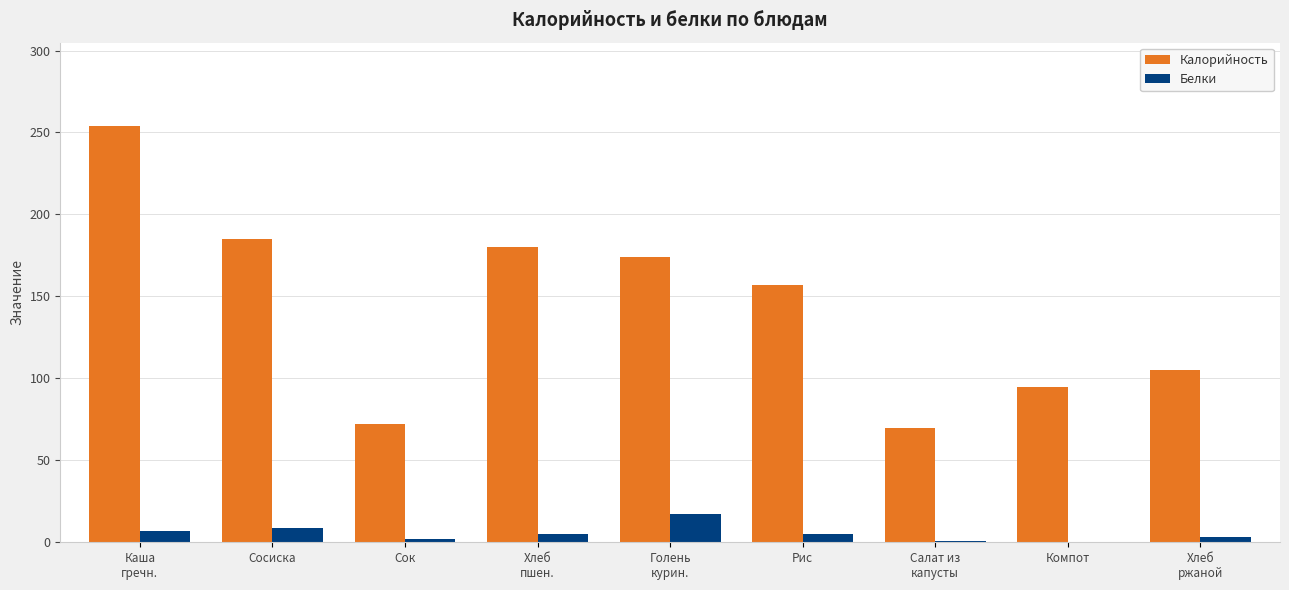

What are all the series names shown in the legend?

Калорийность, Белки